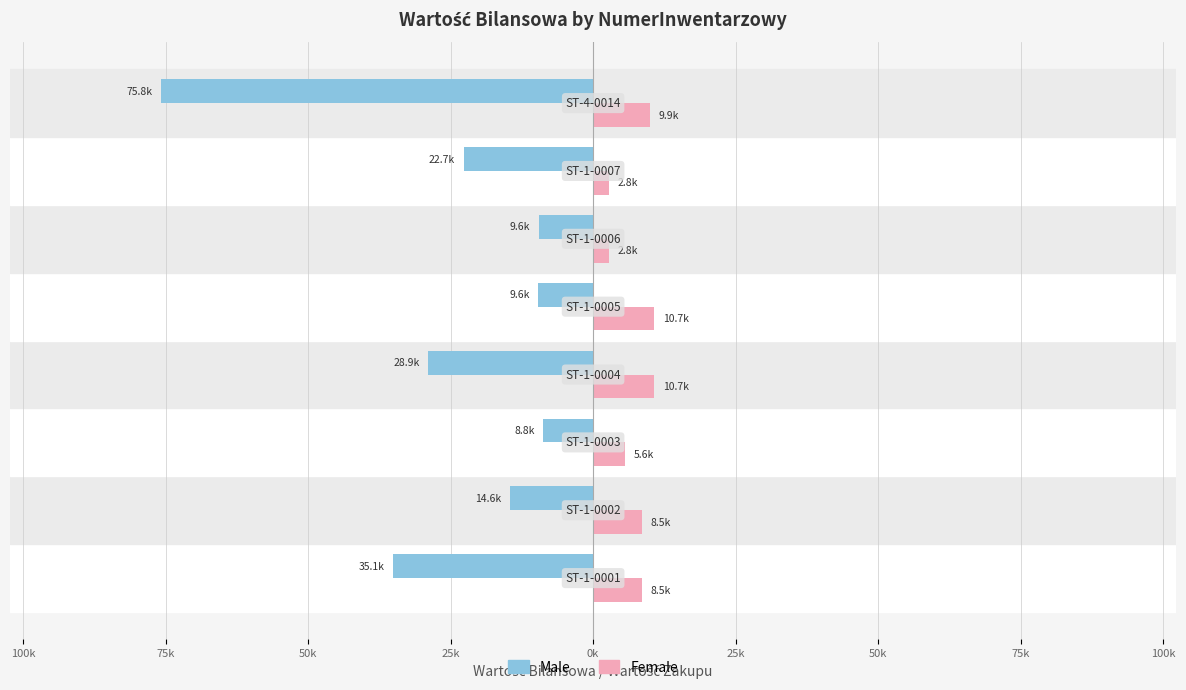

Reading left to right, extract all data points from this chart.

Male: -35054.1	-14605.9	-8763.5	-28893.8	-9631.3	-9551.0	-22668.9	-75764.4
Female: 8487.0	8487.0	5609.0	10701.0	10701.0	2829.0	2829.0	9895.4